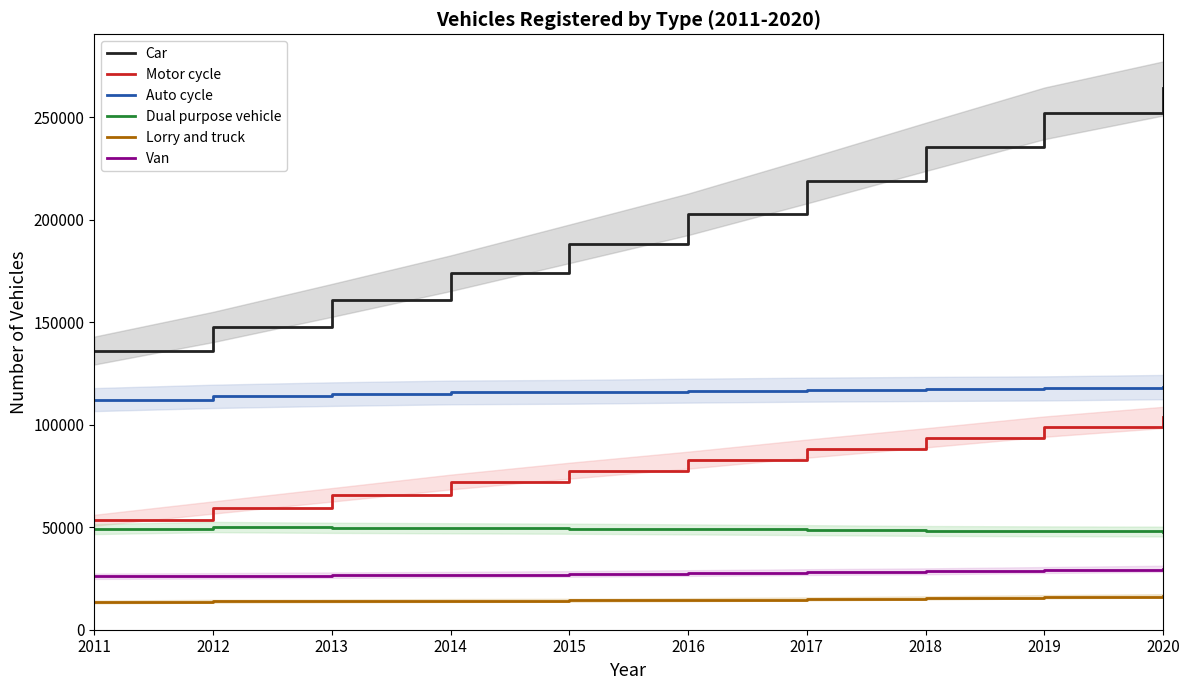

What is the difference between the second highest and second lowest values in the Lorry and truck series?

2184